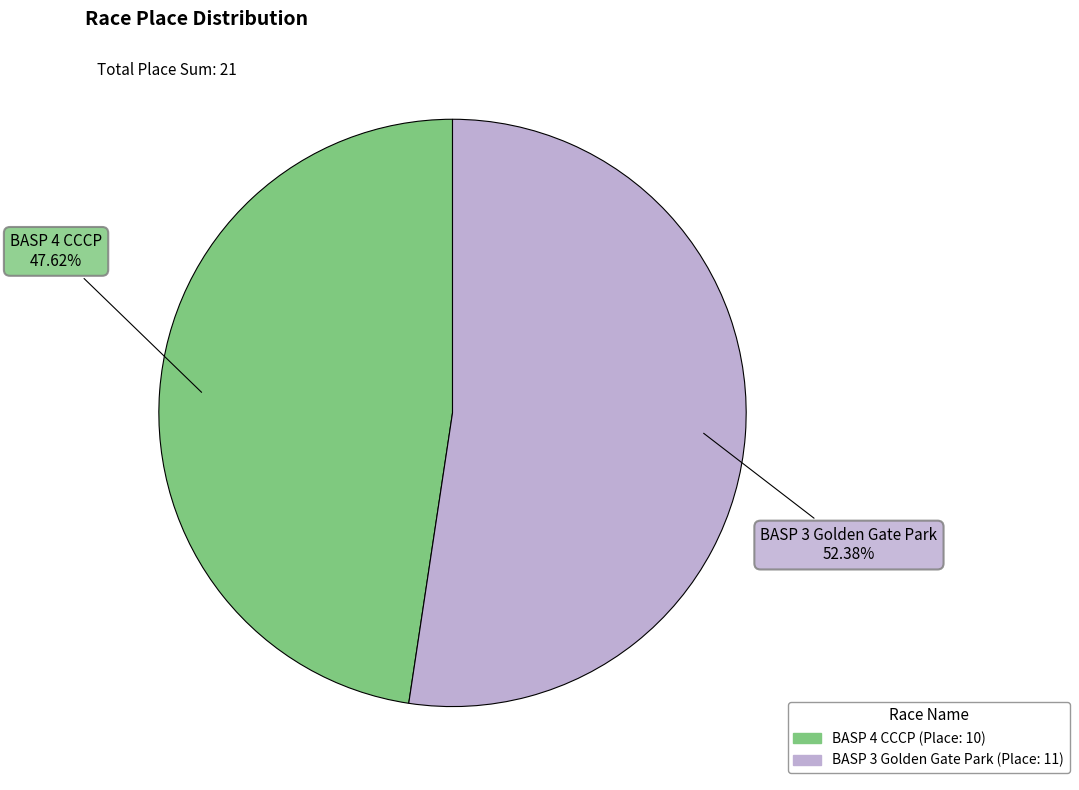

Which category accounts for the majority?

BASP 3 Golden Gate Park